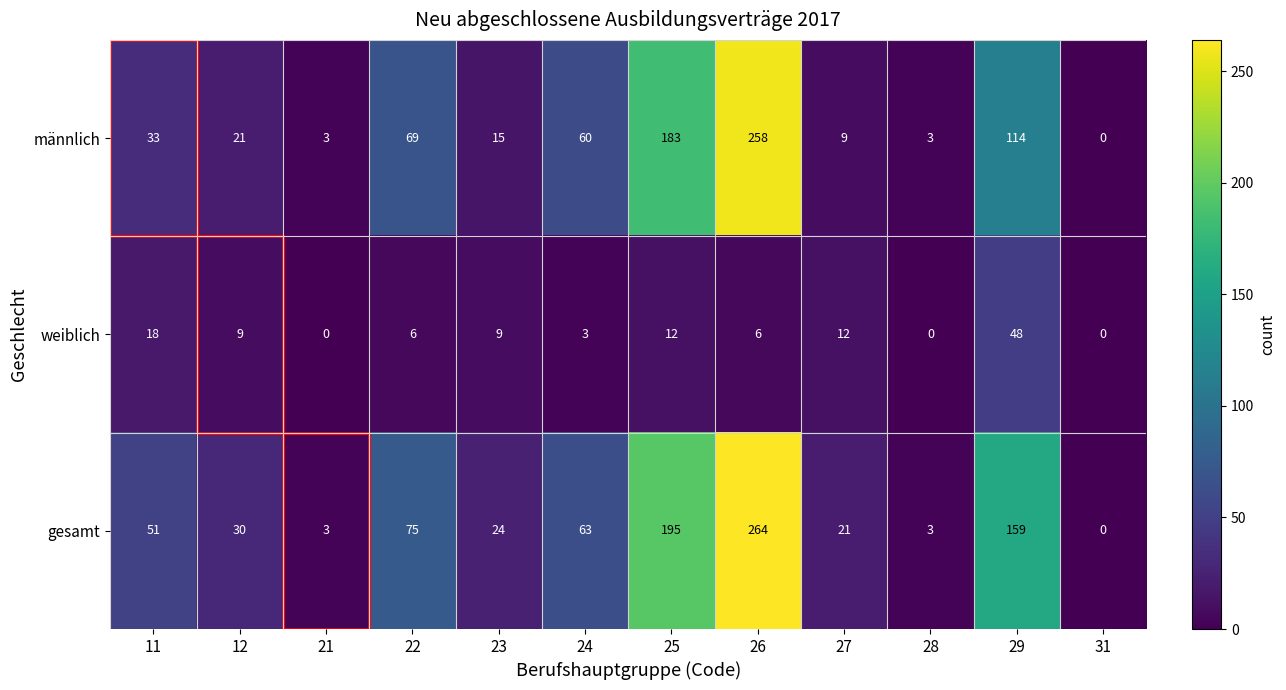

What is the maximum value shown in the chart?

264